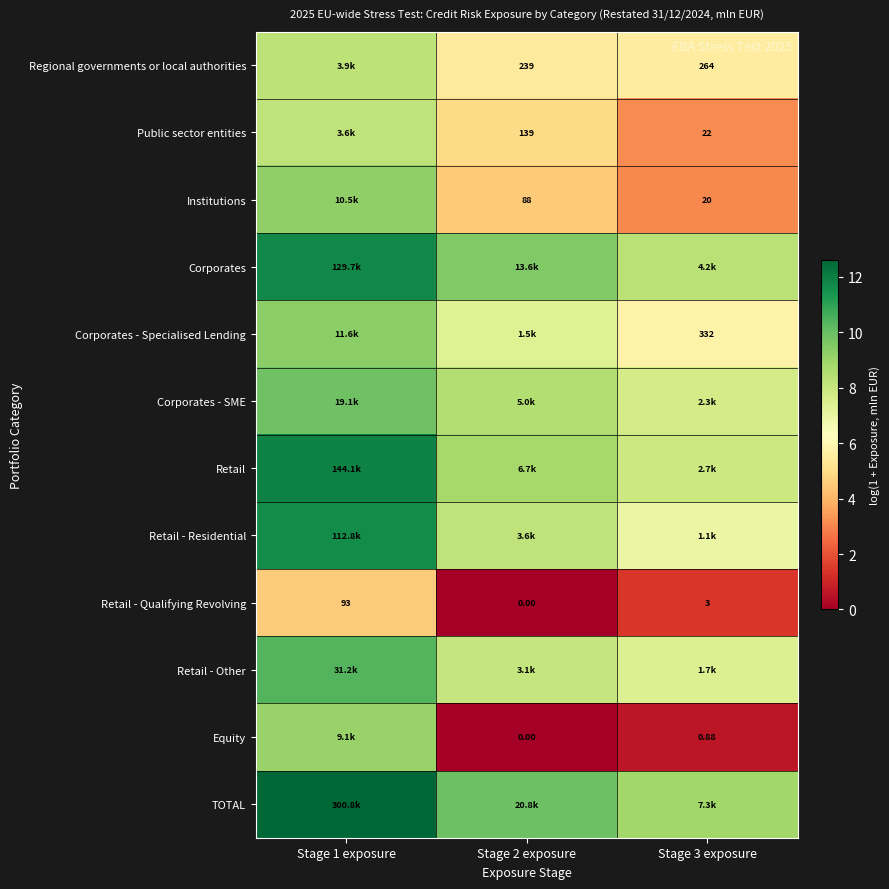

Which category has the lowest value across all series?

Stage 2 exposure